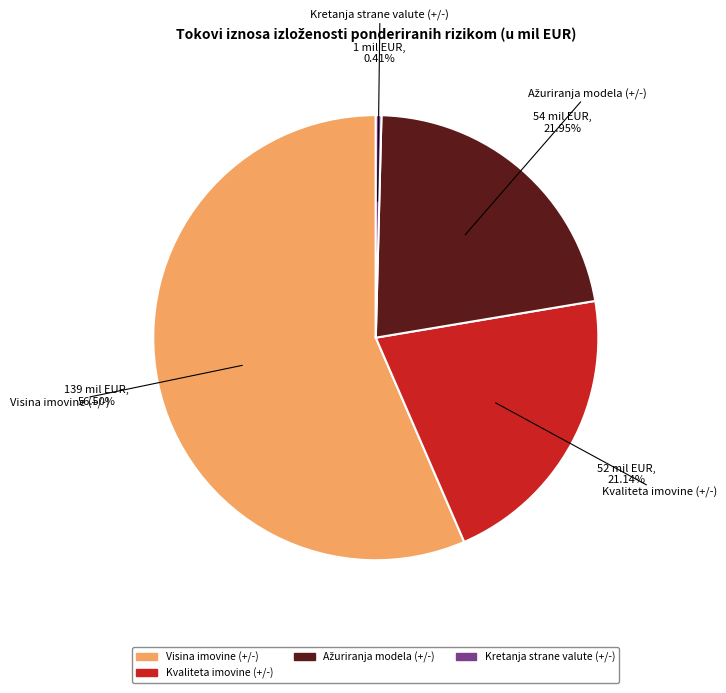

Does any single category account for the majority?

Yes